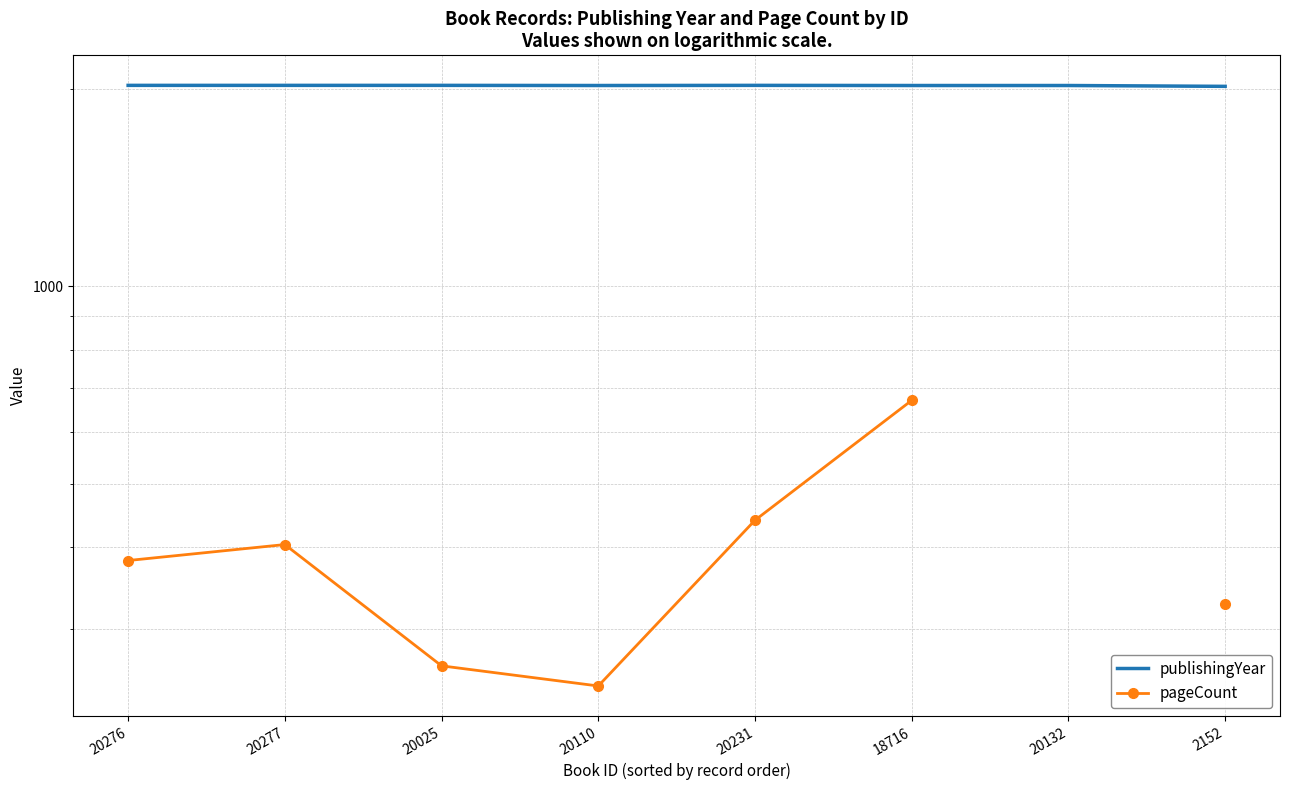

Does the chart have visible grid lines?

Yes